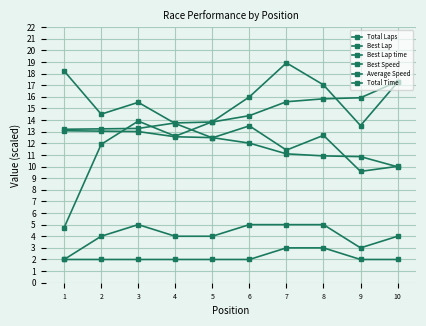

Count the number of categories in the chart.

10